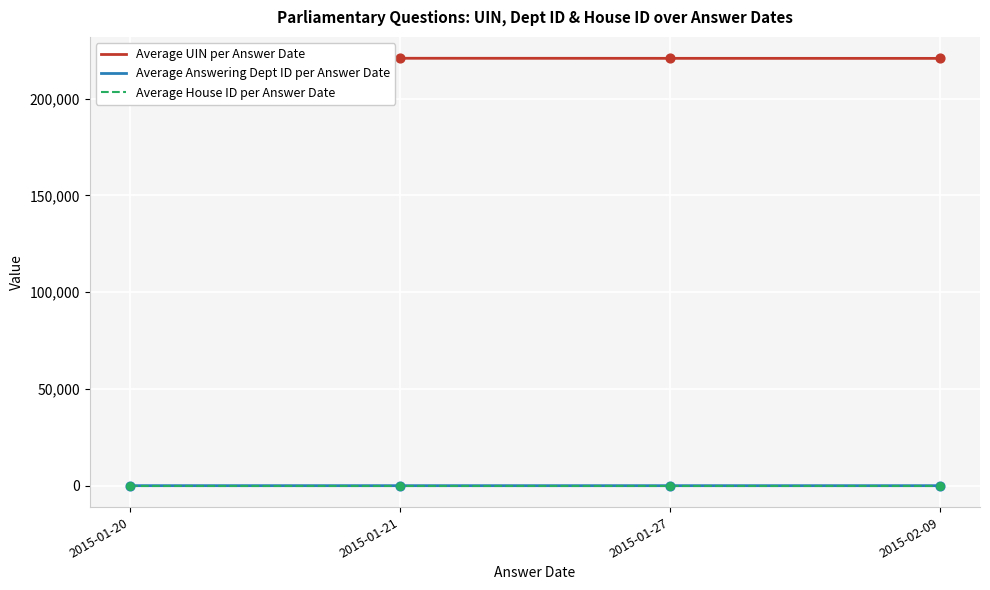

Which series contains the lowest Y value?

Average House ID per Answer Date